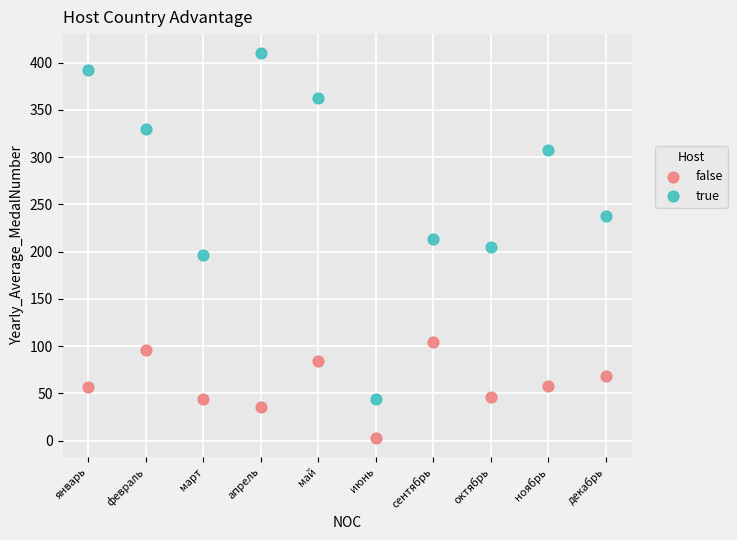

Across all data points, what is the range of Y values (max minus min)?

406.7